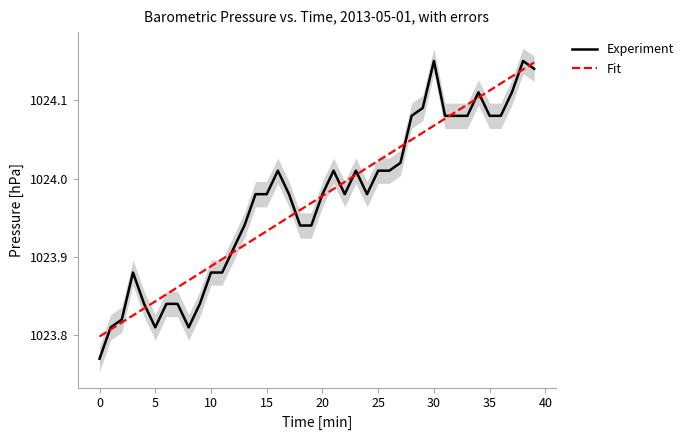

At which category is the sum across all series the highest?

38